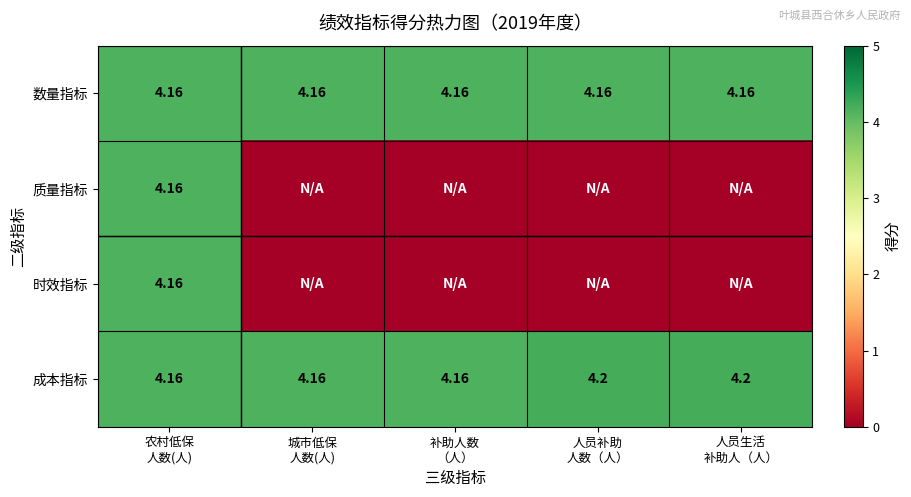

What is the minimum value for 成本指标?

4.2